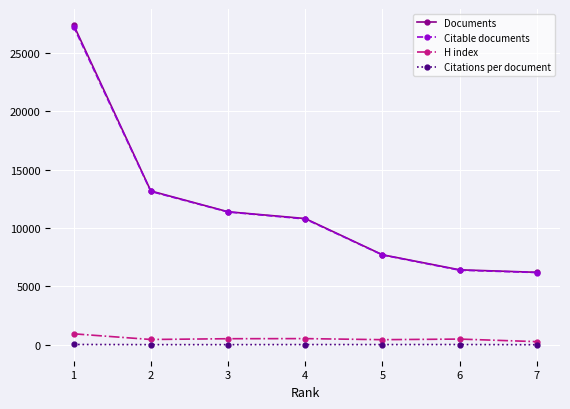

True or false: Citable documents has more than 1 points higher than both neighbors.

False